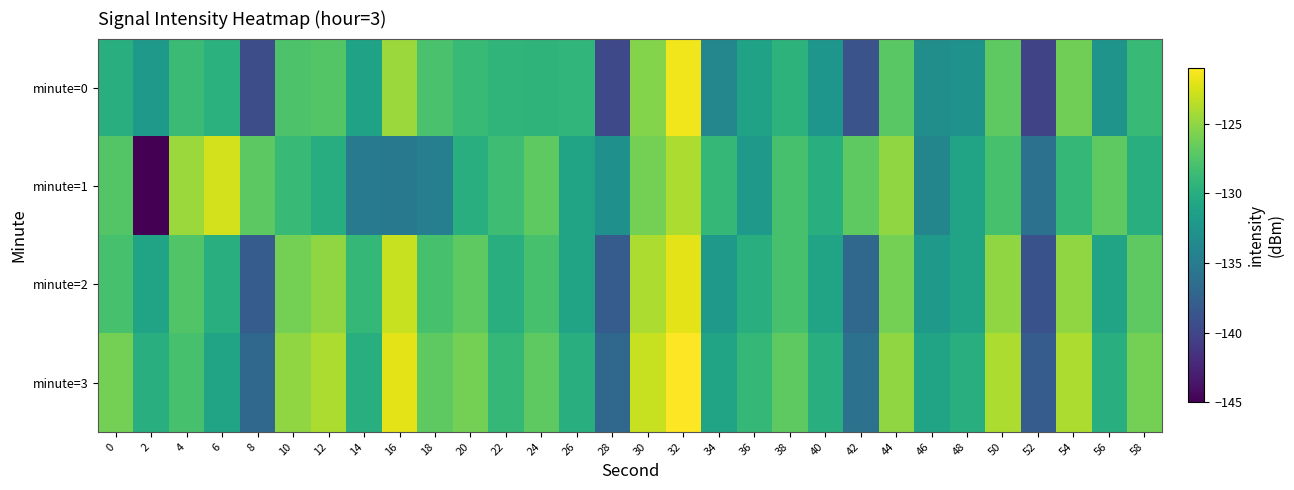

Reading right to left, transcribe all the data shown in this chart.

minute=0: 58=-128.9	56=-132.5	54=-126.2	52=-140.0	50=-127.0	48=-132.6	46=-133.1	44=-127.1	42=-138.9	40=-132.4	38=-129.5	36=-131.2	34=-133.8	32=-121.5	30=-125.4	28=-139.7	26=-129.2	24=-129.4	22=-129.3	20=-128.8	18=-127.9	16=-124.6	14=-131.1	12=-127.4	10=-127.7	8=-139.4	6=-129.7	4=-128.7	2=-132.0	0=-129.9
minute=1: 58=-130.0	56=-127.0	54=-129.0	52=-136.0	50=-128.0	48=-131.0	46=-134.0	44=-125.0	42=-127.0	40=-130.0	38=-128.0	36=-132.0	34=-129.0	32=-124.0	30=-126.0	28=-133.0	26=-131.0	24=-127.0	22=-128.5	20=-130.0	18=-134.7	16=-135.3	14=-135.0	12=-130.0	10=-128.8	8=-127.1	6=-122.6	4=-124.6	2=-144.9	0=-127.4
minute=2: 58=-127.0	56=-131.0	54=-125.0	52=-139.0	50=-125.0	48=-131.0	46=-132.0	44=-126.0	42=-137.0	40=-131.0	38=-128.0	36=-130.0	34=-132.0	32=-122.0	30=-124.0	28=-138.0	26=-131.0	24=-128.0	22=-130.0	20=-127.0	18=-128.0	16=-123.0	14=-129.0	12=-125.0	10=-126.0	8=-138.0	6=-130.0	4=-127.5	2=-131.0	0=-128.0
minute=3: 58=-126.0	56=-130.0	54=-124.0	52=-138.0	50=-124.0	48=-130.0	46=-131.0	44=-125.0	42=-136.0	40=-130.0	38=-127.0	36=-129.0	34=-131.0	32=-121.0	30=-123.0	28=-137.0	26=-130.0	24=-127.0	22=-129.0	20=-126.0	18=-127.0	16=-122.0	14=-130.0	12=-124.0	10=-125.0	8=-137.0	6=-131.0	4=-128.0	2=-130.0	0=-126.0